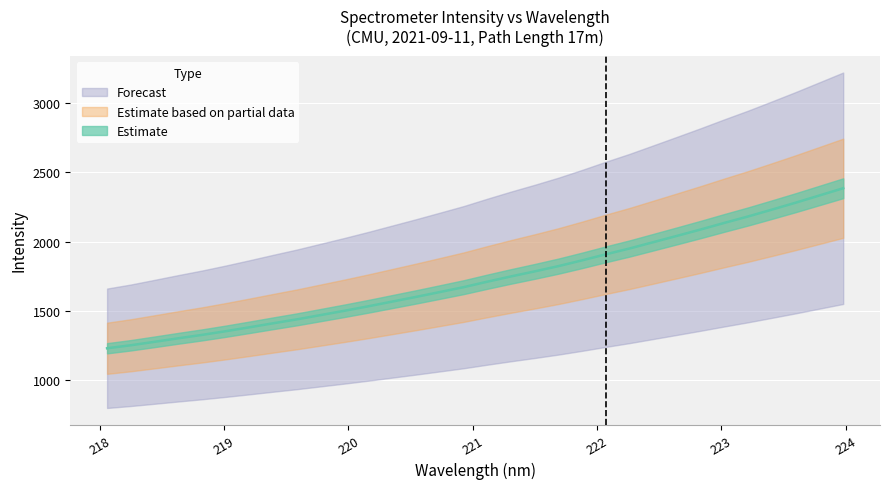

What is the maximum value shown in the chart?

2384.6